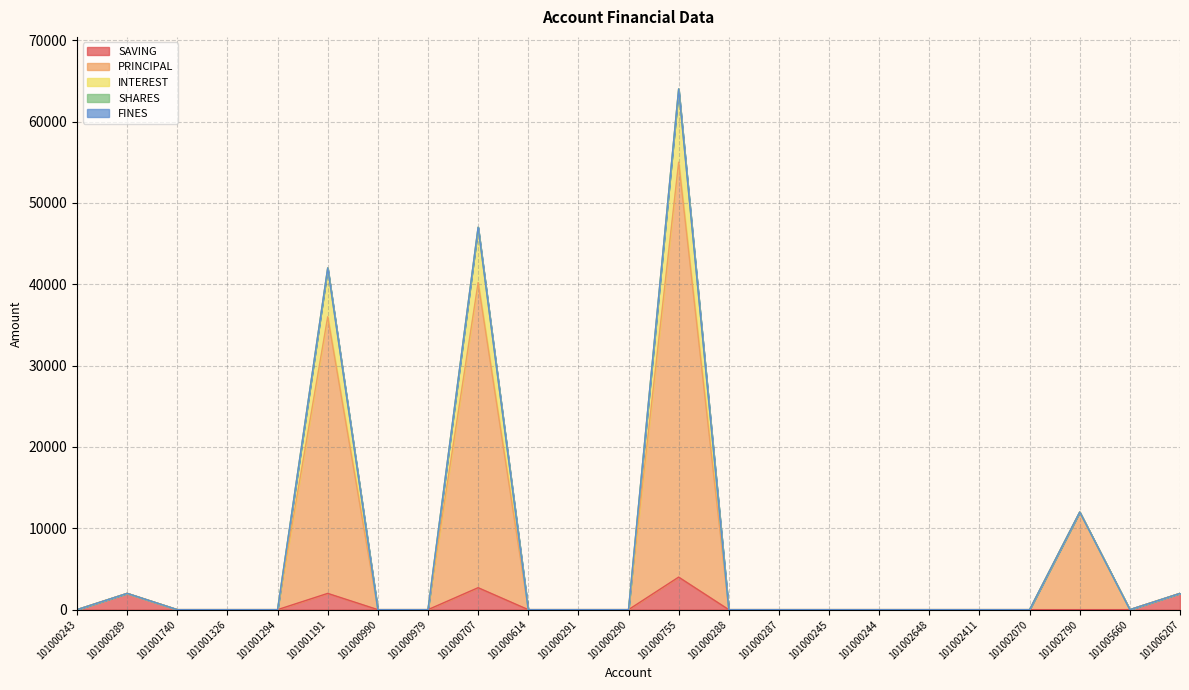

True or false: INTEREST has a value of 0 at 101002411.

True